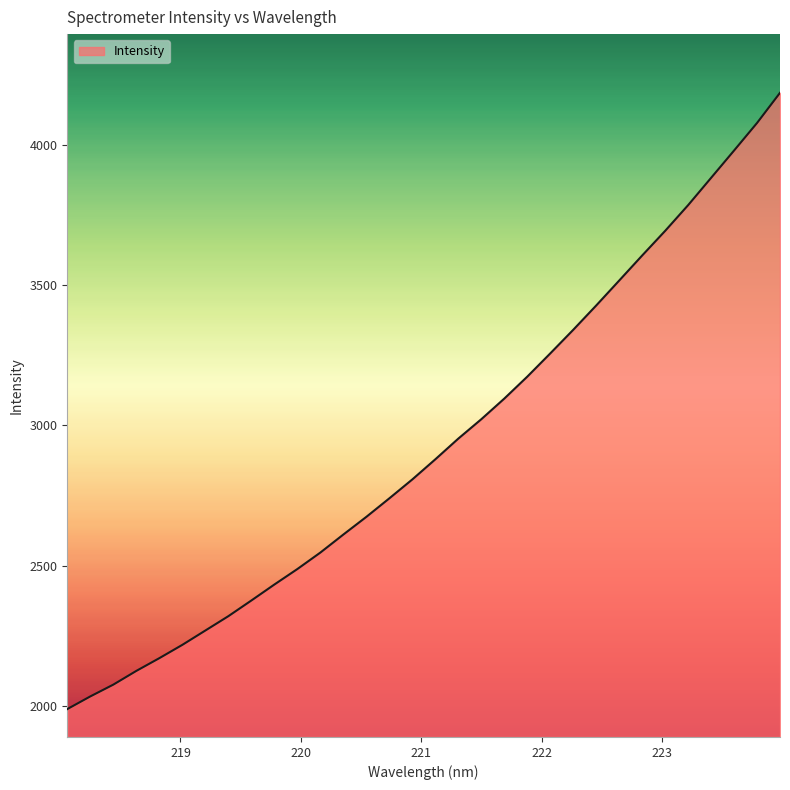

What is the difference between the maximum and second lowest values?

2152.2